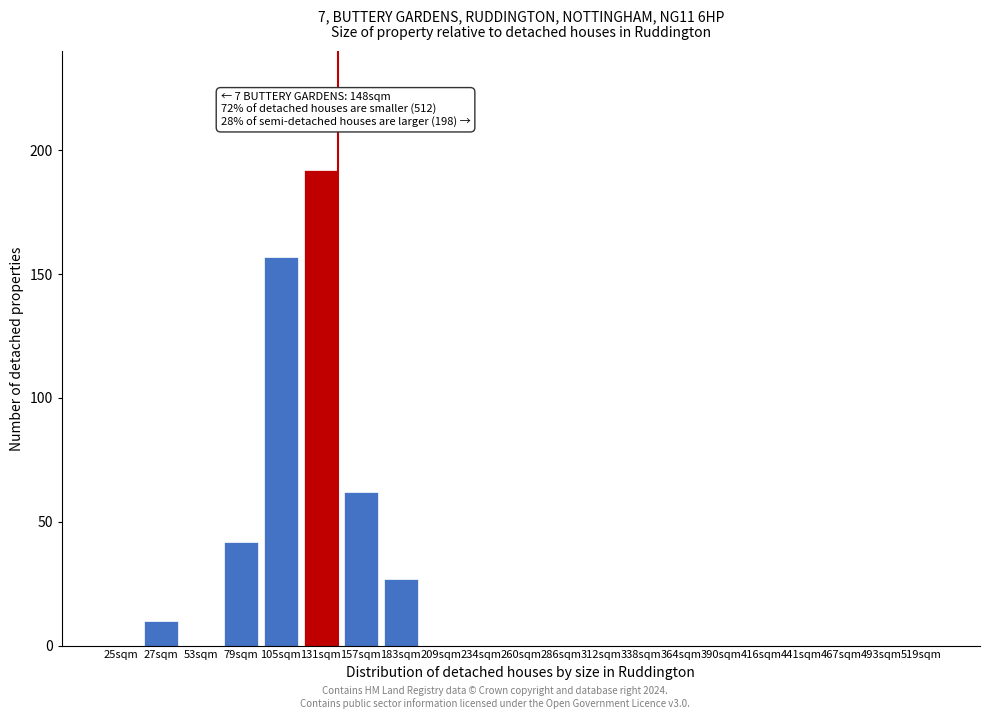

Reading left to right, what are all the values shown in this chart?

25sqm=0	27sqm=10	53sqm=0	79sqm=42	105sqm=157	131sqm=192	157sqm=62	183sqm=27	209sqm=0	234sqm=0	260sqm=0	286sqm=0	312sqm=0	338sqm=0	364sqm=0	390sqm=0	416sqm=0	441sqm=0	467sqm=0	493sqm=0	519sqm=0